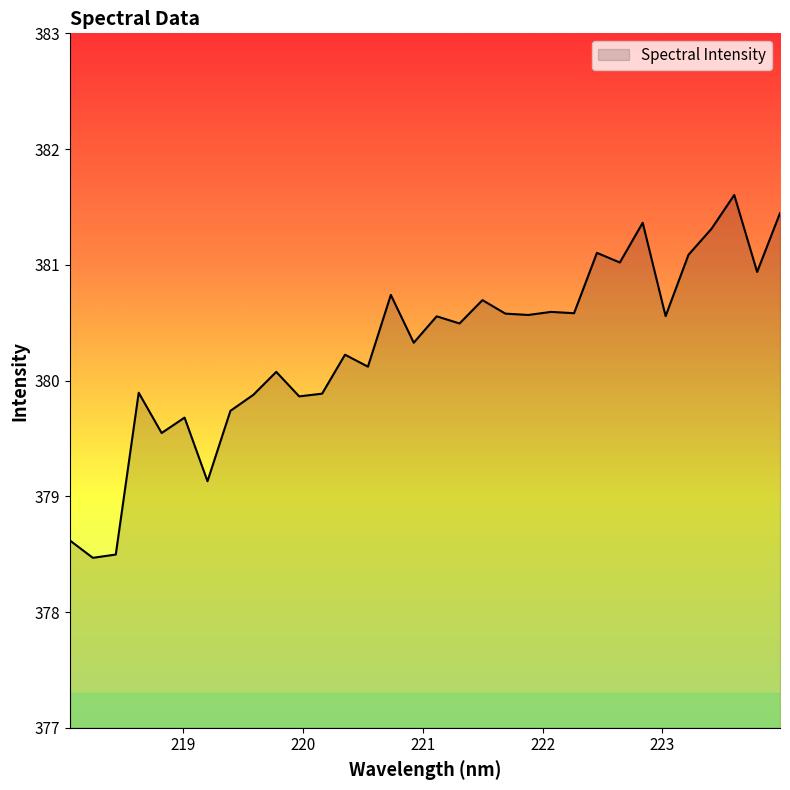

What is the smallest value displayed?

378.5